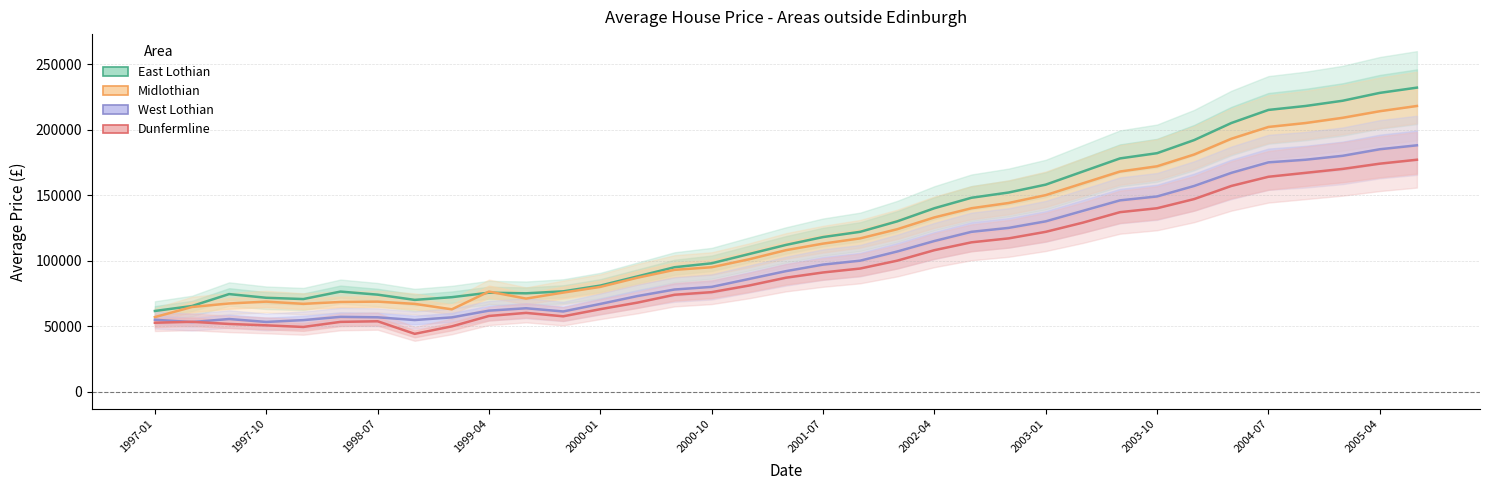

Rank the series by their maximum value, from lowest to highest.

Dunfermline, West Lothian, Midlothian, East Lothian